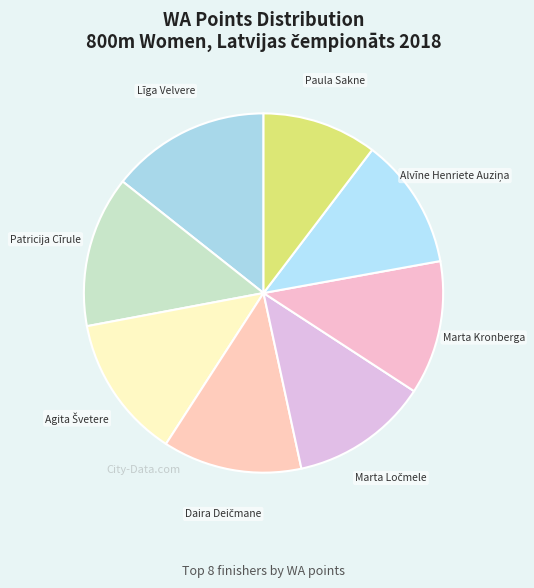

How many segments does this pie chart have?

8